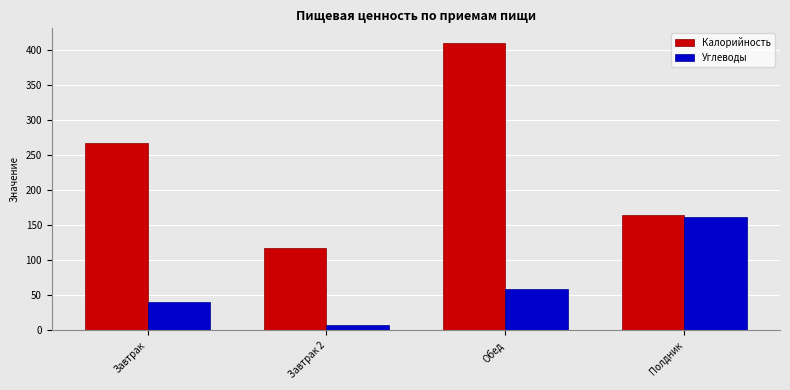

What is the spread (max minus min) of values at Завтрак?

226.8